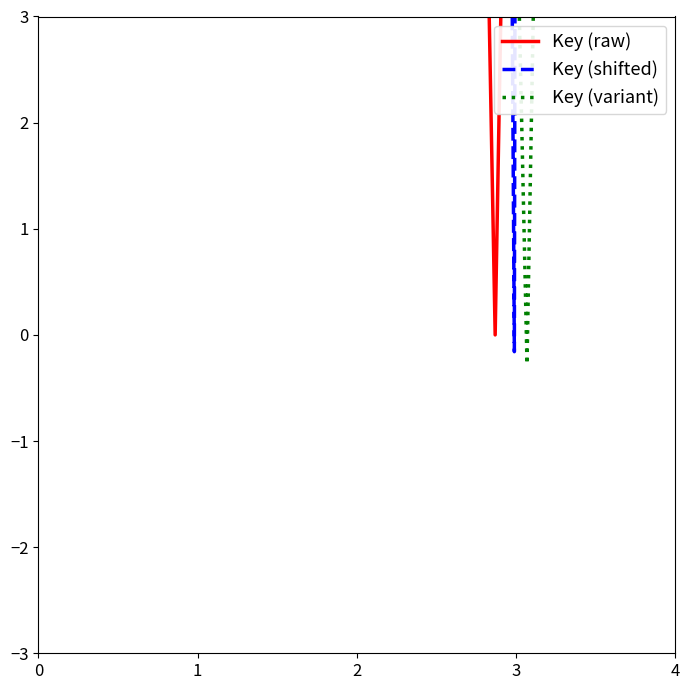

What are all the series names shown in the legend?

Key (raw), Key (shifted), Key (variant)